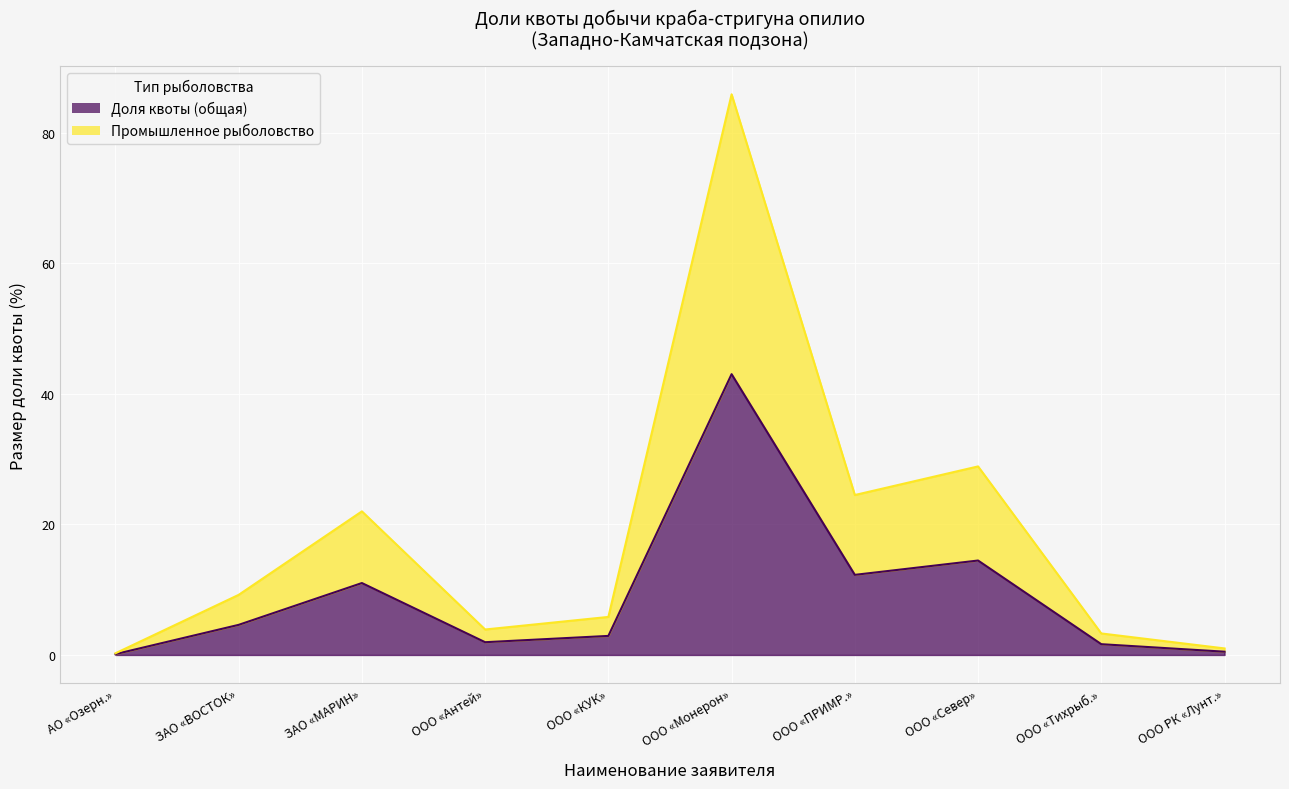

What is the highest value of the Промышленное рыболовство series?

85.9